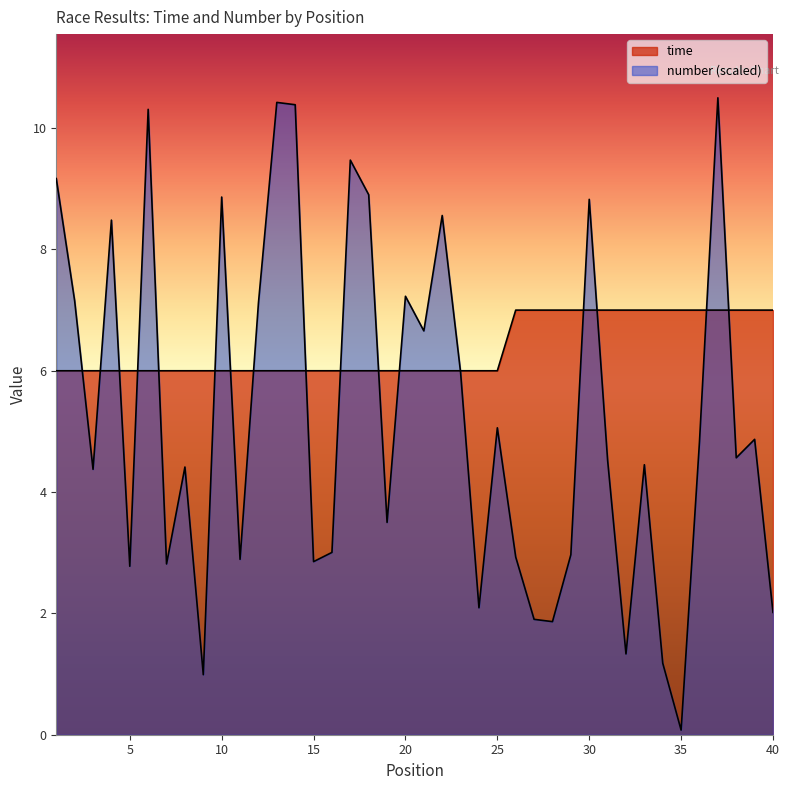

How many data points does each series have?

40